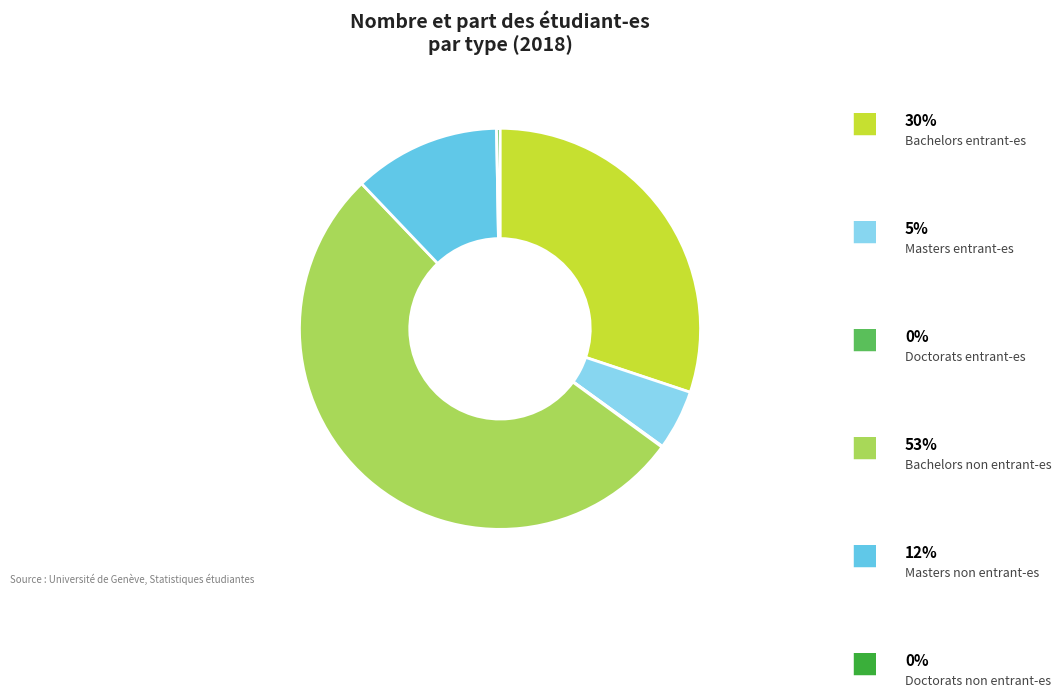

Is there a majority slice in this chart?

Yes